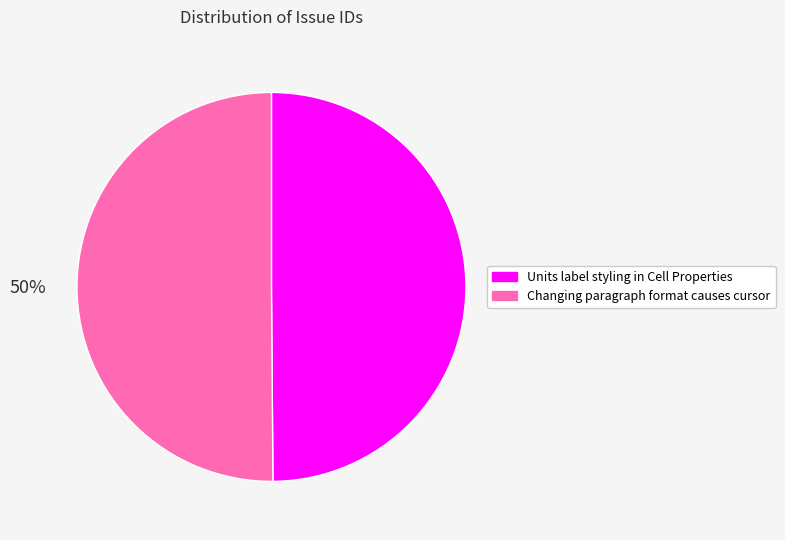

To the nearest percent, what is the combined percentage of Units label styling in Cell Properties and Changing paragraph format causes cursor?

100%